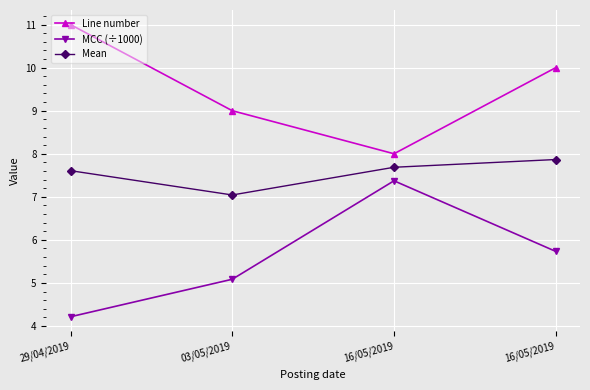

The value of Line number at 16/05/2019 is 13.6. True or false?

False